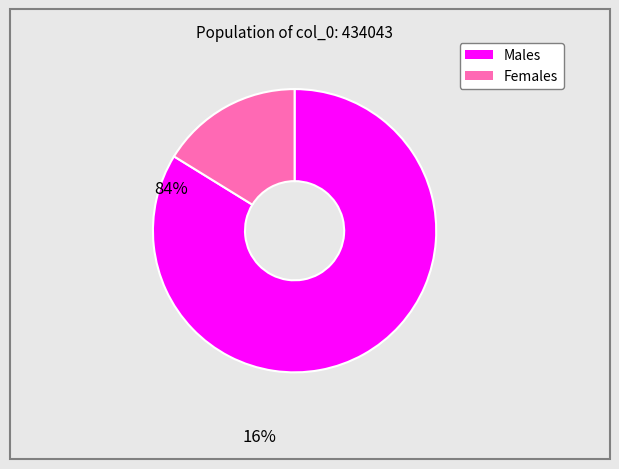

Does any single category account for the majority?

Yes